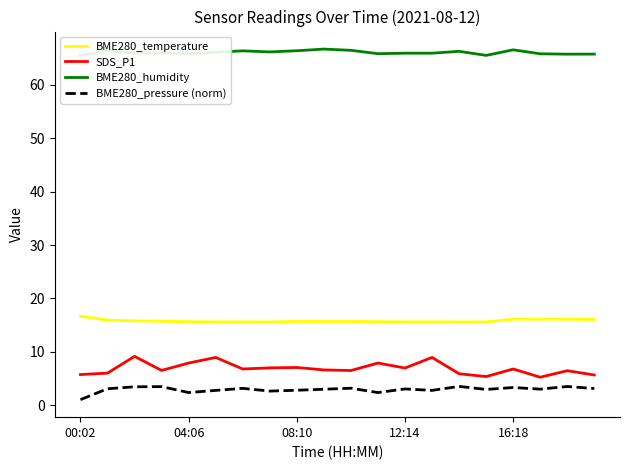

How many interior local peaks does the SDS_P1 series have?

7